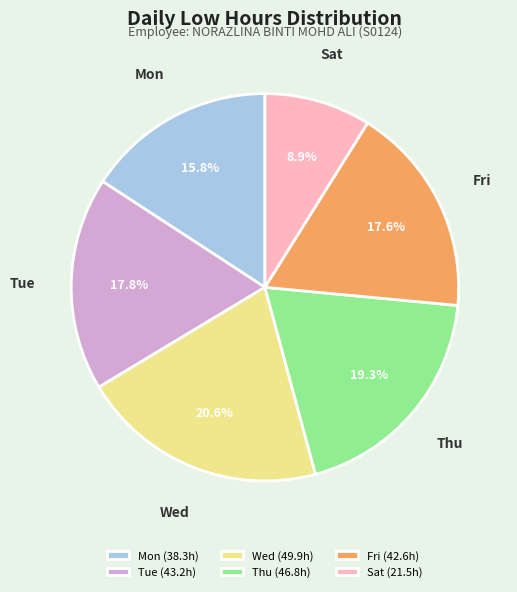

Which slice is the smallest?

Sat (21.5h)